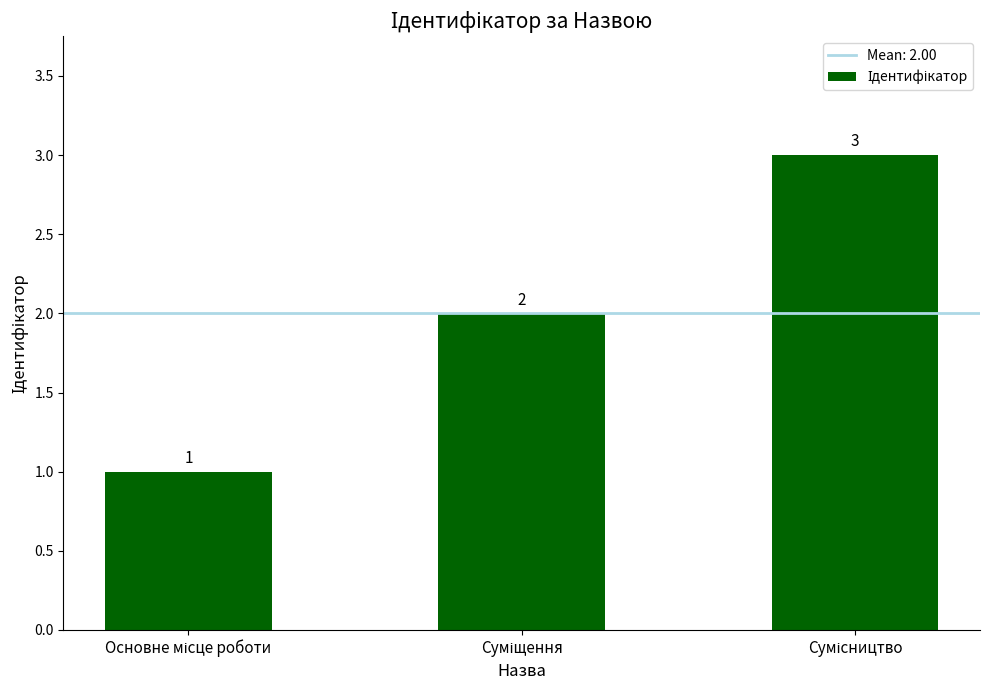

What is the sum of all values?

6